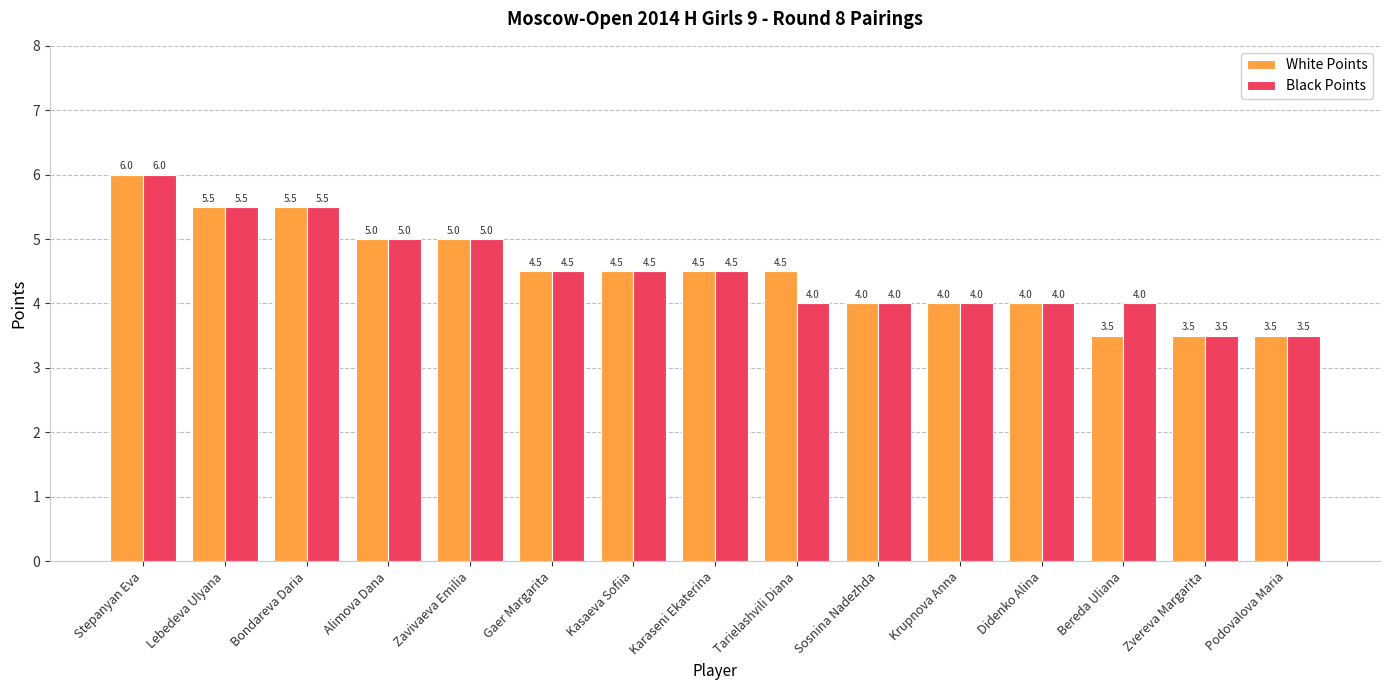

Reading left to right, extract all data points from this chart.

White Points: Stepanyan Eva=6.0	Lebedeva Ulyana=5.5	Bondareva Daria=5.5	Alimova Dana=5.0	Zavivaeva Emilia=5.0	Gaer Margarita=4.5	Kasaeva Sofiia=4.5	Karaseni Ekaterina=4.5	Tarielashvili Diana=4.5	Sosnina Nadezhda=4.0	Krupnova Anna=4.0	Didenko Alina=4.0	Bereda Uliana=3.5	Zvereva Margarita=3.5	Podovalova Maria=3.5
Black Points: Stepanyan Eva=6.0	Lebedeva Ulyana=5.5	Bondareva Daria=5.5	Alimova Dana=5.0	Zavivaeva Emilia=5.0	Gaer Margarita=4.5	Kasaeva Sofiia=4.5	Karaseni Ekaterina=4.5	Tarielashvili Diana=4.0	Sosnina Nadezhda=4.0	Krupnova Anna=4.0	Didenko Alina=4.0	Bereda Uliana=4.0	Zvereva Margarita=3.5	Podovalova Maria=3.5